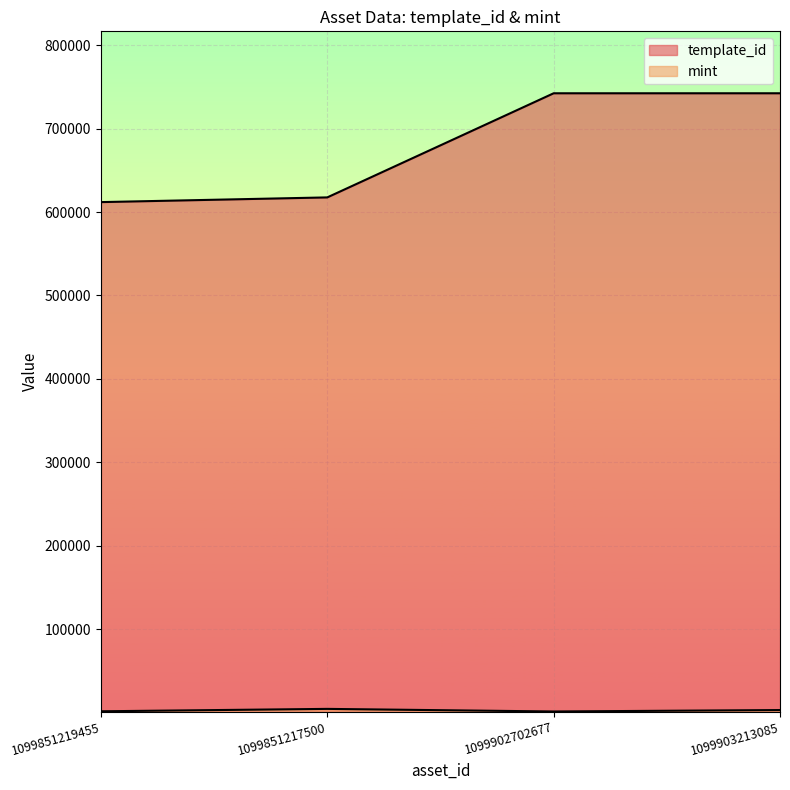

True or false: mint has a value of 3073 at 1099903213085.

True